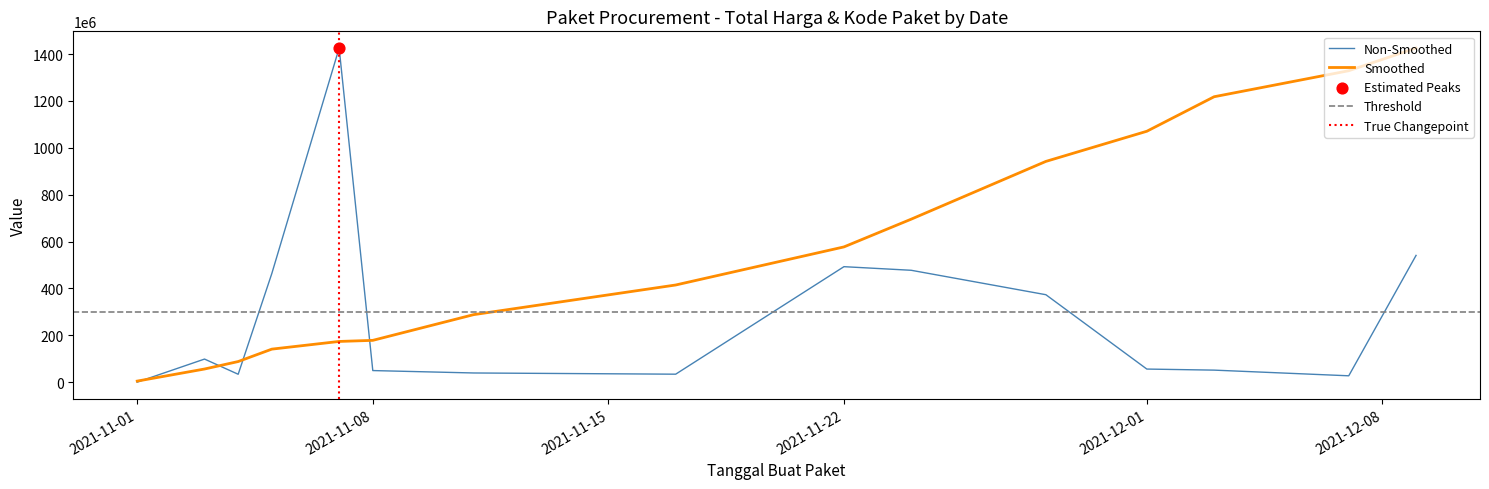

Which category has the lowest value in the Smoothed series?

2021-11-01